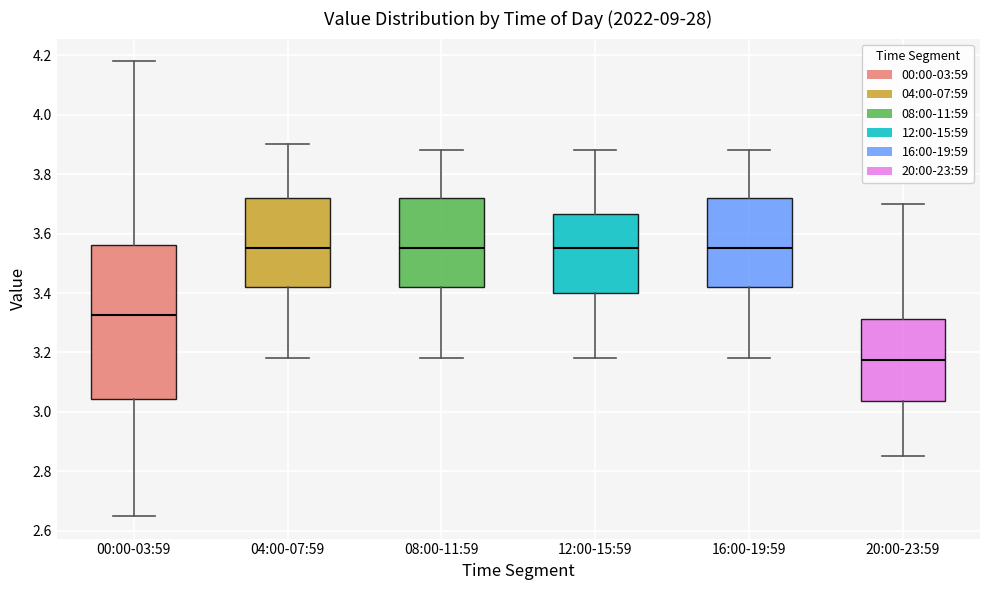

Where does the upper whisker of the box for 00:00-03:59 end on the y-axis? The values are not printed on the chart, so give them approximately, as read against the axis.

4.18